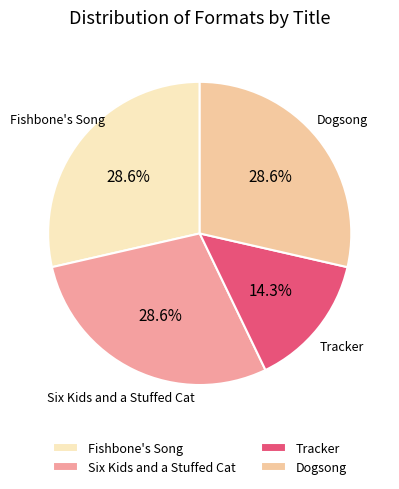

Does Six Kids and a Stuffed Cat represent more than half of the total?

No